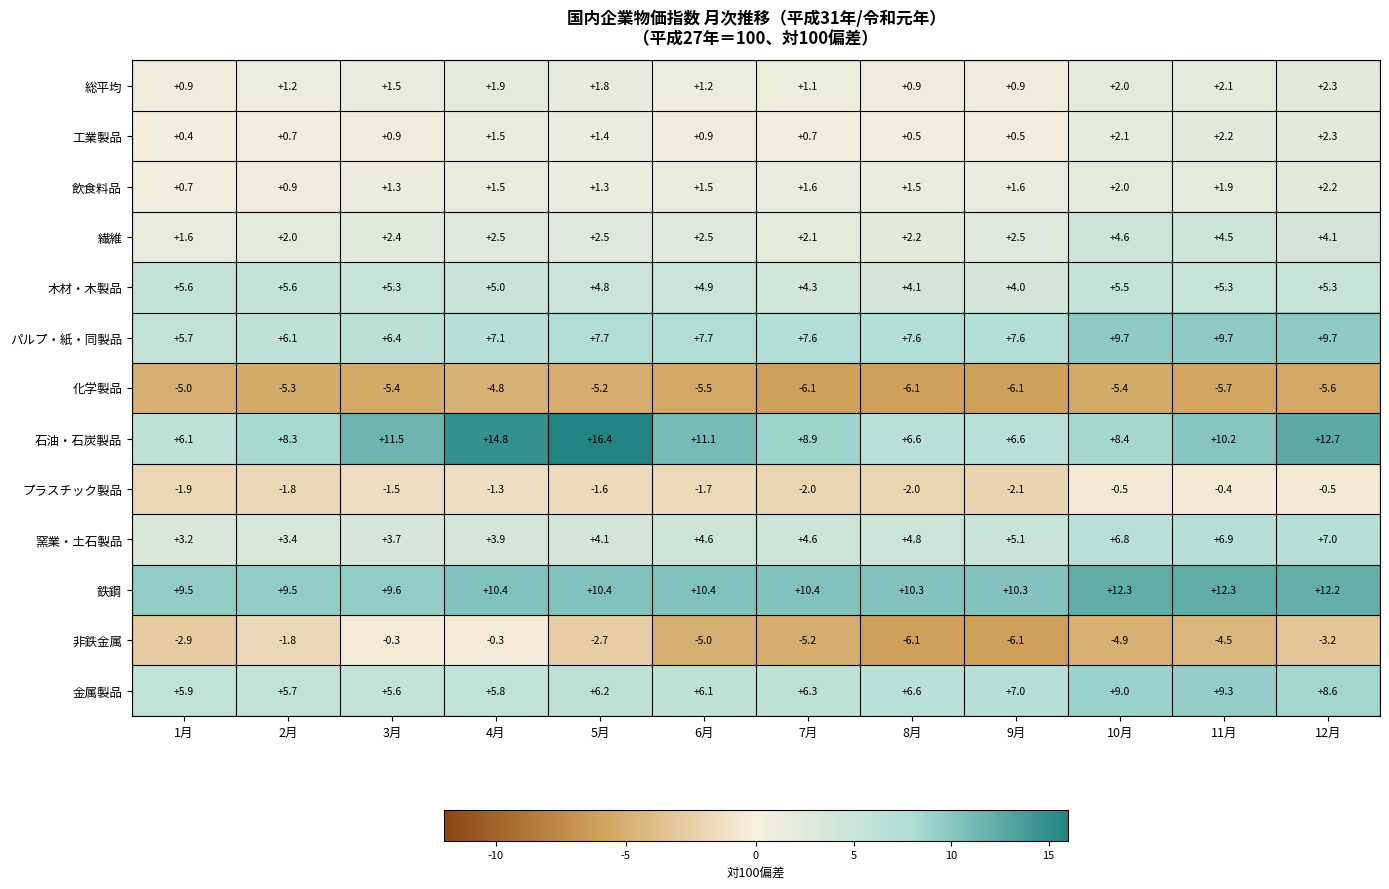

What is the total value across all series at 3月?

41.0